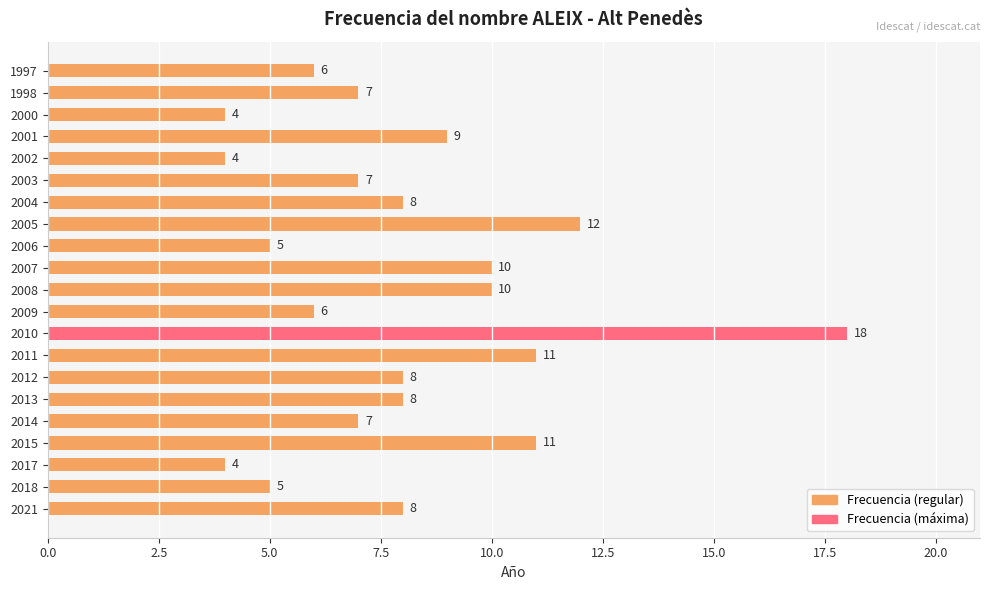

What is the change in value from 2008 to 2003?

-3